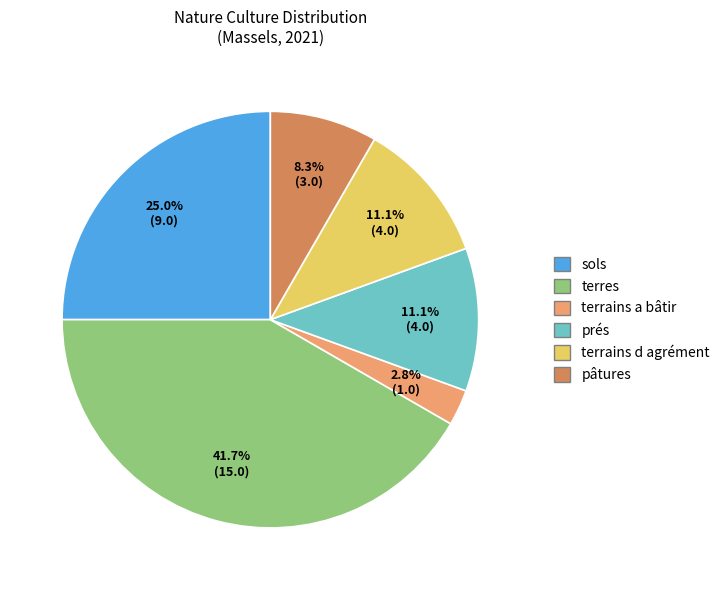

Is there a majority slice in this chart?

No